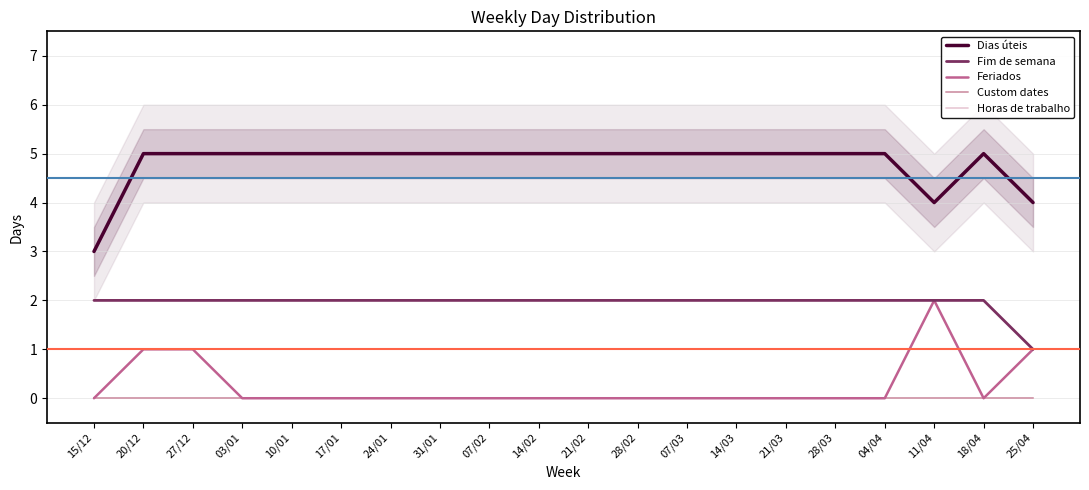

Reading left to right, list all the values displayed in this chart.

Dias úteis: 15/12=3	20/12=5	27/12=5	03/01=5	10/01=5	17/01=5	24/01=5	31/01=5	07/02=5	14/02=5	21/02=5	28/02=5	07/03=5	14/03=5	21/03=5	28/03=5	04/04=5	11/04=4	18/04=5	25/04=4
Fim de semana: 15/12=2	20/12=2	27/12=2	03/01=2	10/01=2	17/01=2	24/01=2	31/01=2	07/02=2	14/02=2	21/02=2	28/02=2	07/03=2	14/03=2	21/03=2	28/03=2	04/04=2	11/04=2	18/04=2	25/04=1
Feriados: 15/12=0	20/12=1	27/12=1	03/01=0	10/01=0	17/01=0	24/01=0	31/01=0	07/02=0	14/02=0	21/02=0	28/02=0	07/03=0	14/03=0	21/03=0	28/03=0	04/04=0	11/04=2	18/04=0	25/04=1
Custom dates: 15/12=0	20/12=0	27/12=0	03/01=0	10/01=0	17/01=0	24/01=0	31/01=0	07/02=0	14/02=0	21/02=0	28/02=0	07/03=0	14/03=0	21/03=0	28/03=0	04/04=0	11/04=0	18/04=0	25/04=0
Horas de trabalho: 15/12=0	20/12=0	27/12=0	03/01=0	10/01=0	17/01=0	24/01=0	31/01=0	07/02=0	14/02=0	21/02=0	28/02=0	07/03=0	14/03=0	21/03=0	28/03=0	04/04=0	11/04=0	18/04=0	25/04=0